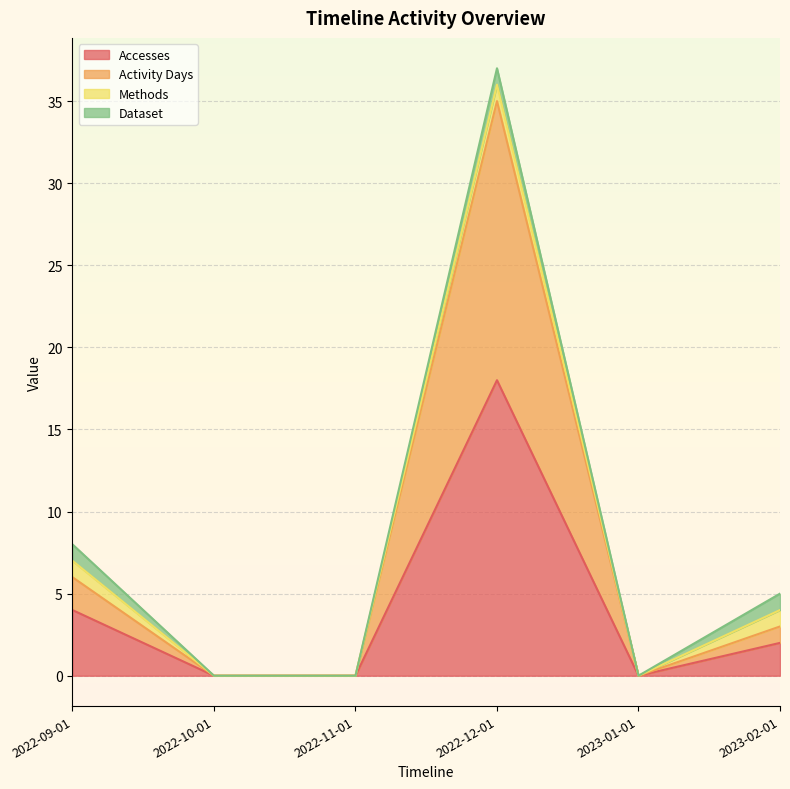

What position from the right is 2022-09-01?

6